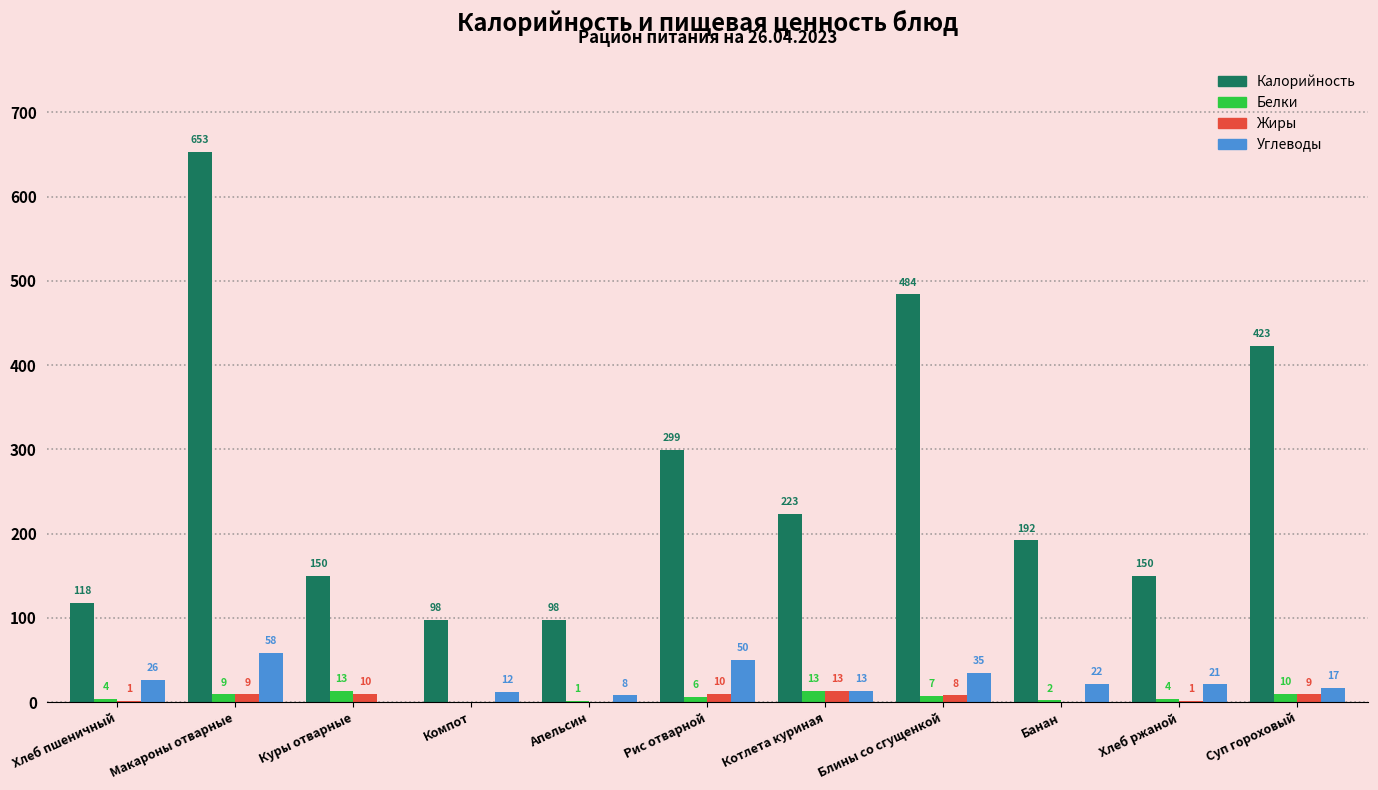

Between Куры отварные and Рис отварной, which series saw the biggest shift?

Калорийность